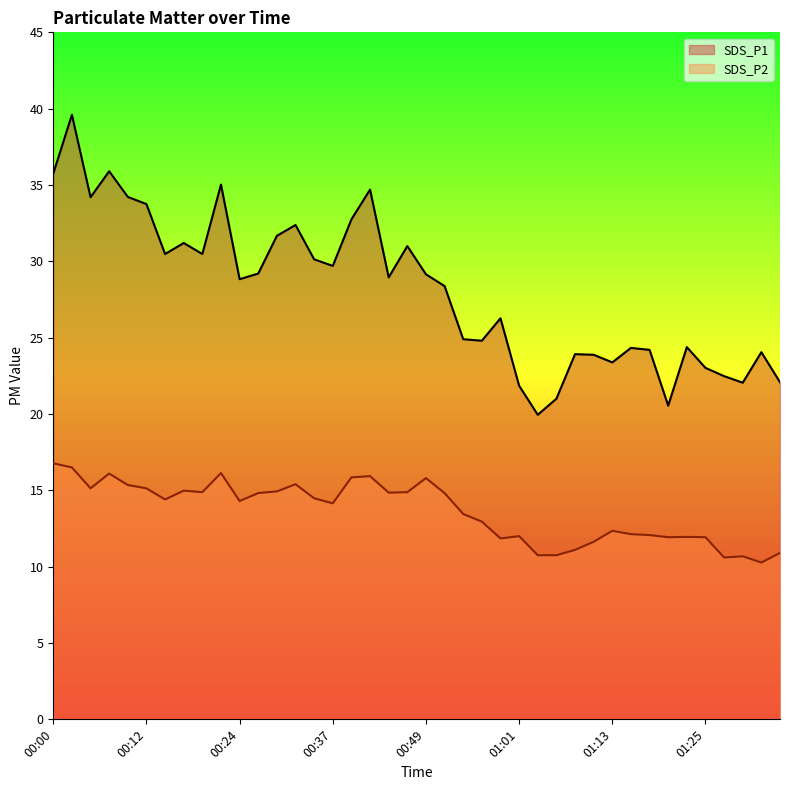

What is the minimum value for SDS_P1?

19.9